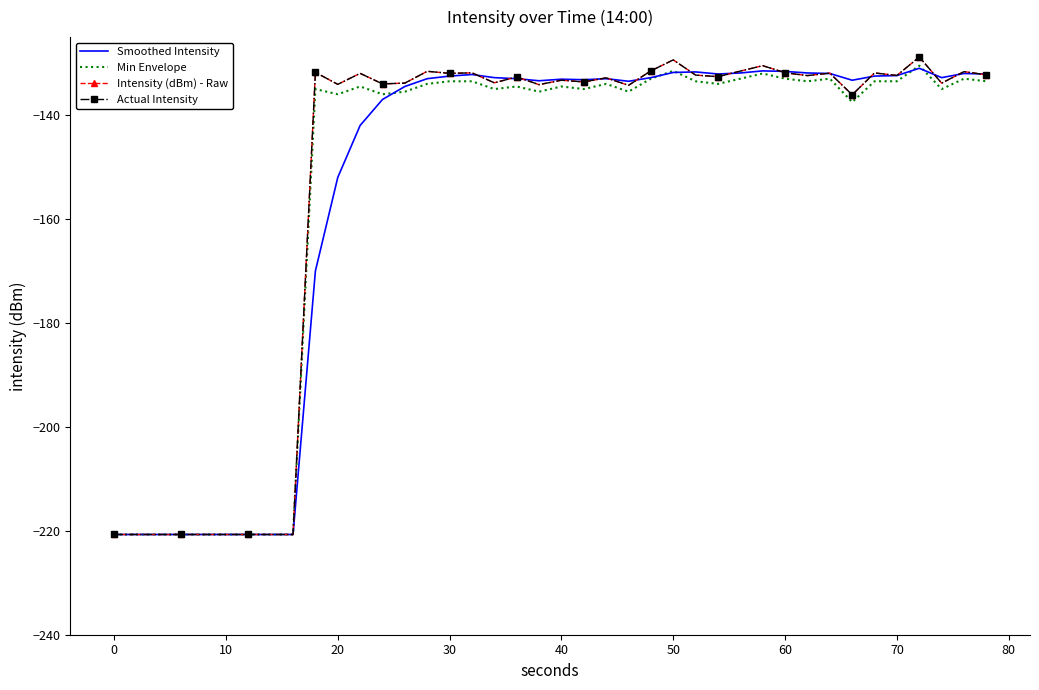

What is the minimum value shown in the chart?

-220.7